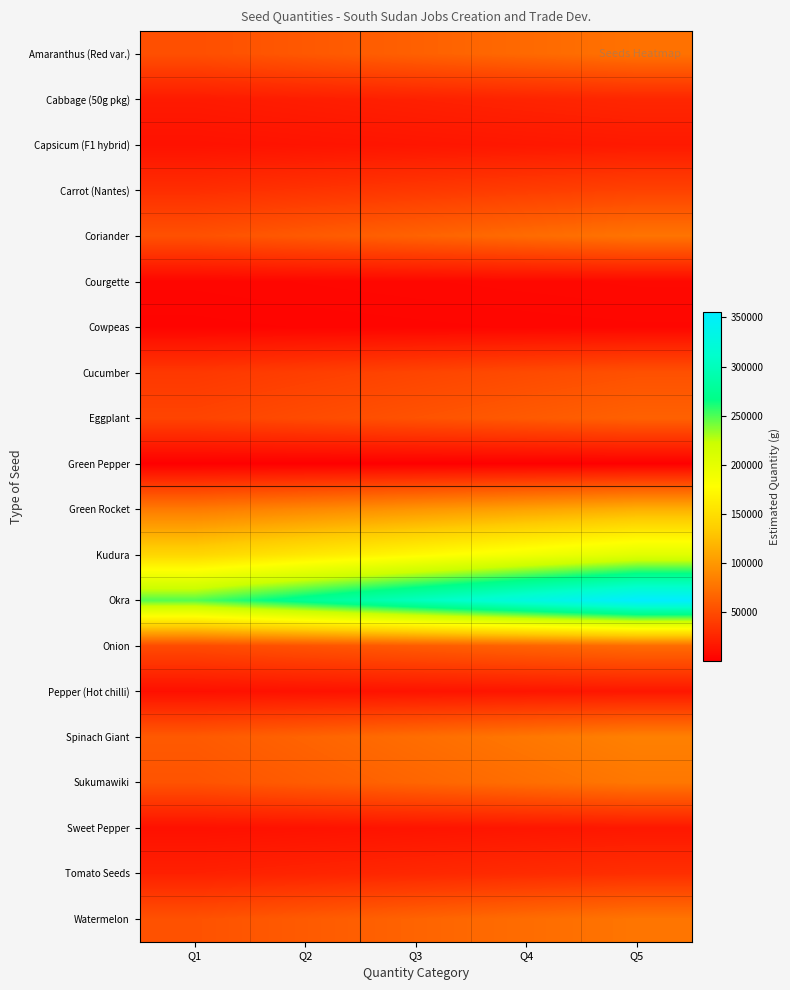

Rank the series by their maximum value, from lowest to highest.

Green Pepper, Cowpeas, Courgette, Pepper (Hot chilli), Sweet Pepper, Capsicum (F1 hybrid), Cabbage (50g pkg), Tomato Seeds, Carrot (Nantes), Cucumber, Eggplant, Onion, Amaranthus (Red var.), Coriander, Watermelon, Sukumawiki, Spinach Giant, Green Rocket, Kudura, Okra